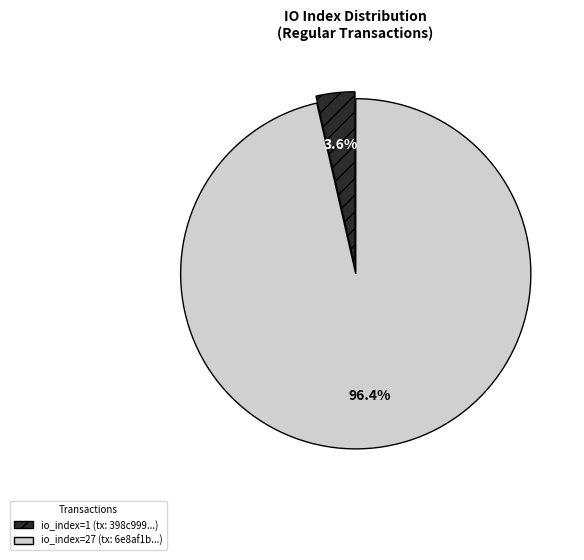

How many segments does this pie chart have?

2